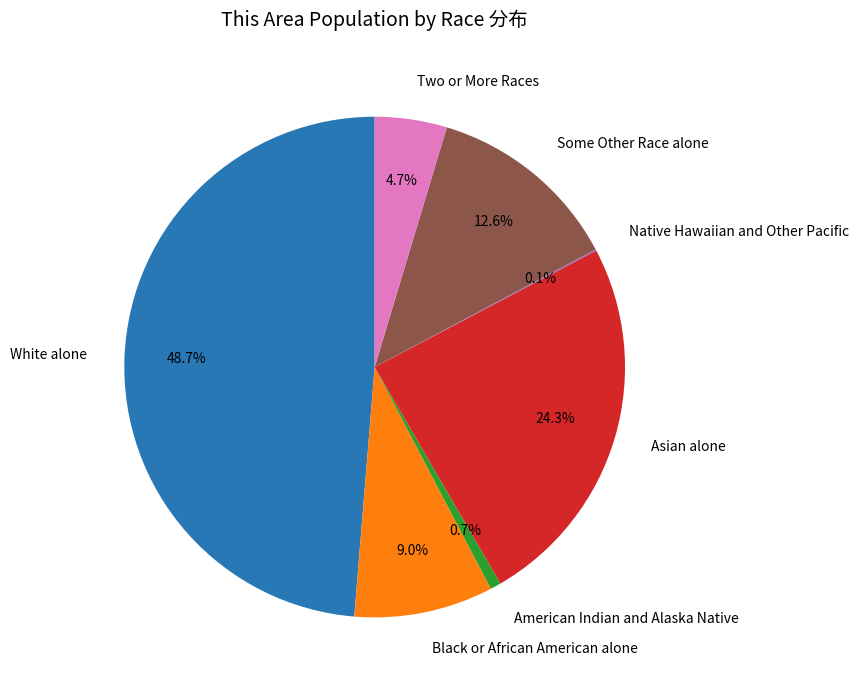

How much of the chart is everything except Black or African American alone?

91.0%